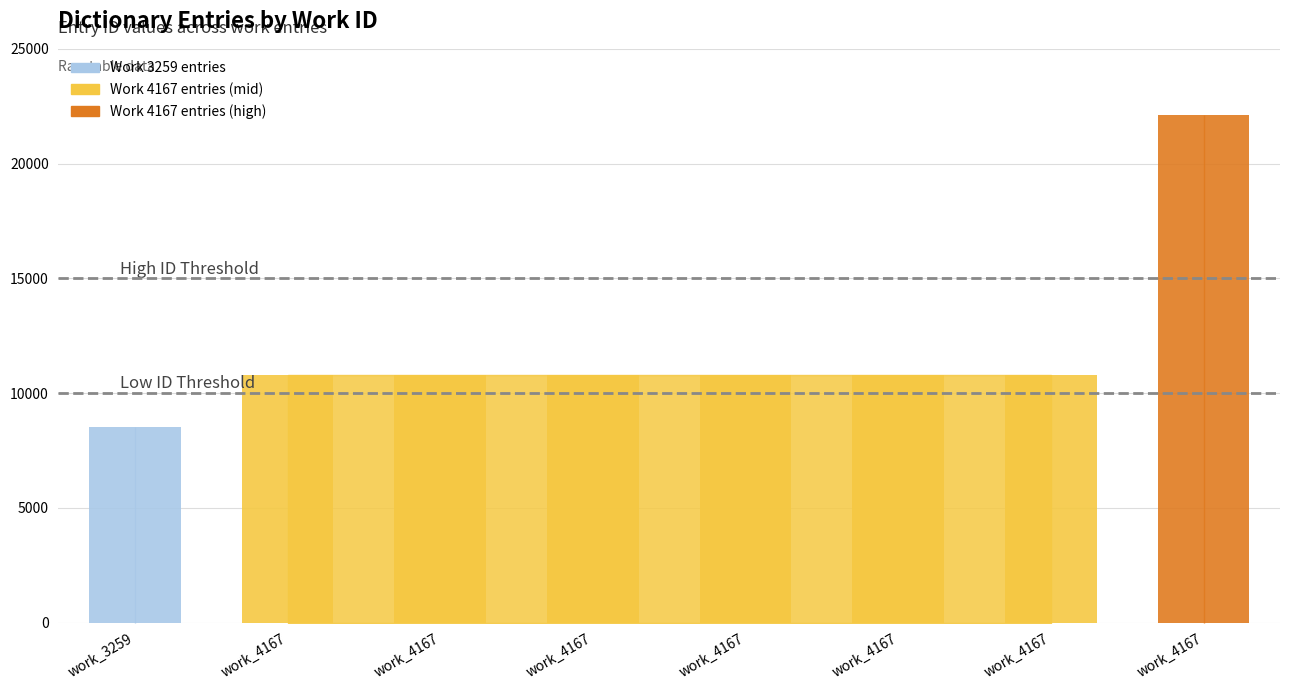

Reading left to right, extract all data points from this chart.

8517	10790	10791	10793	10794	10797	10801	22108